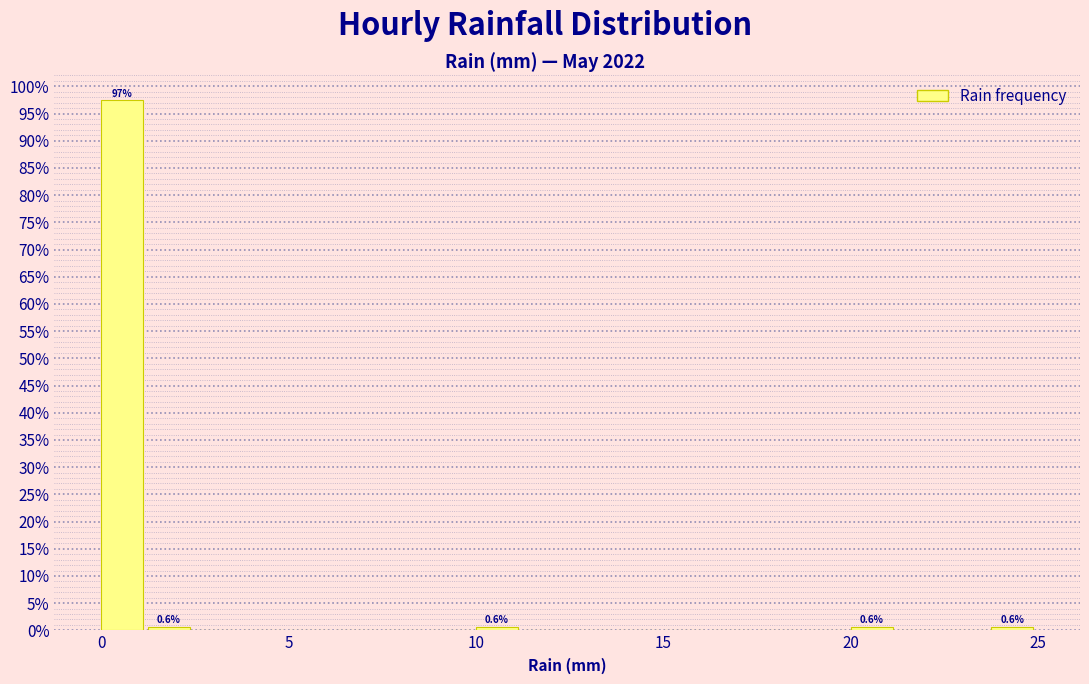

Around what value on the x-axis is the tallest bar? Give the approximate position of its centre, as read against the axis.

0.5